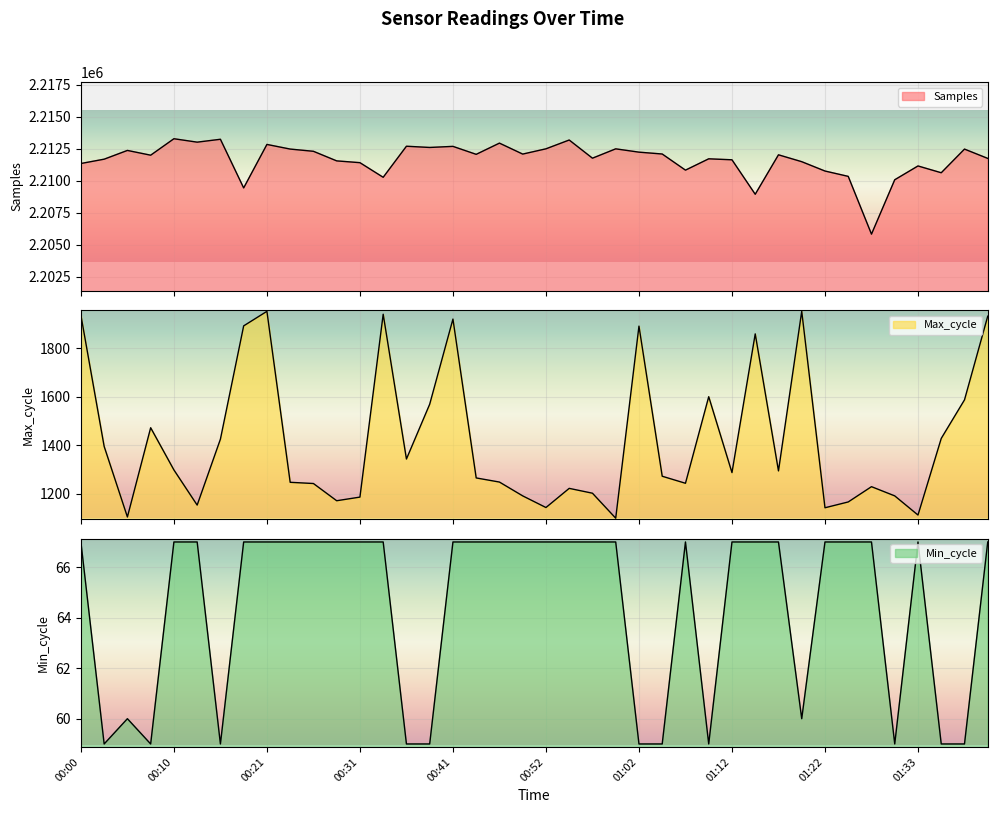

At how many categories does at least one series exceed 276168?

40